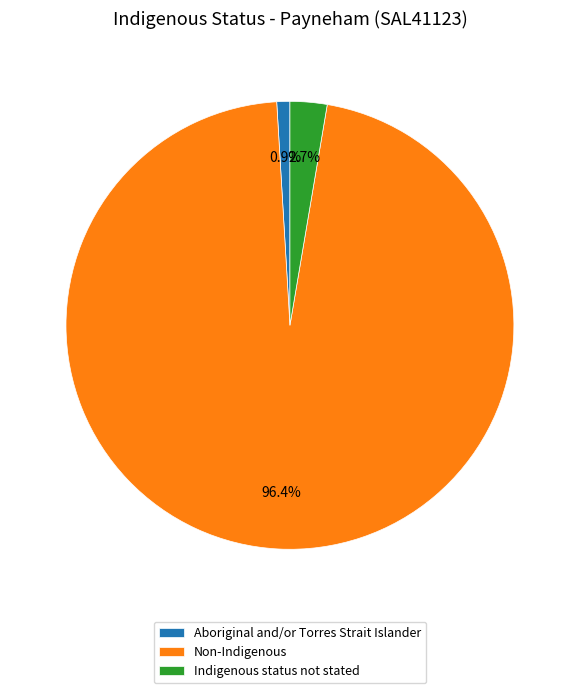

To the nearest percent, what is the average slice percentage?

33%